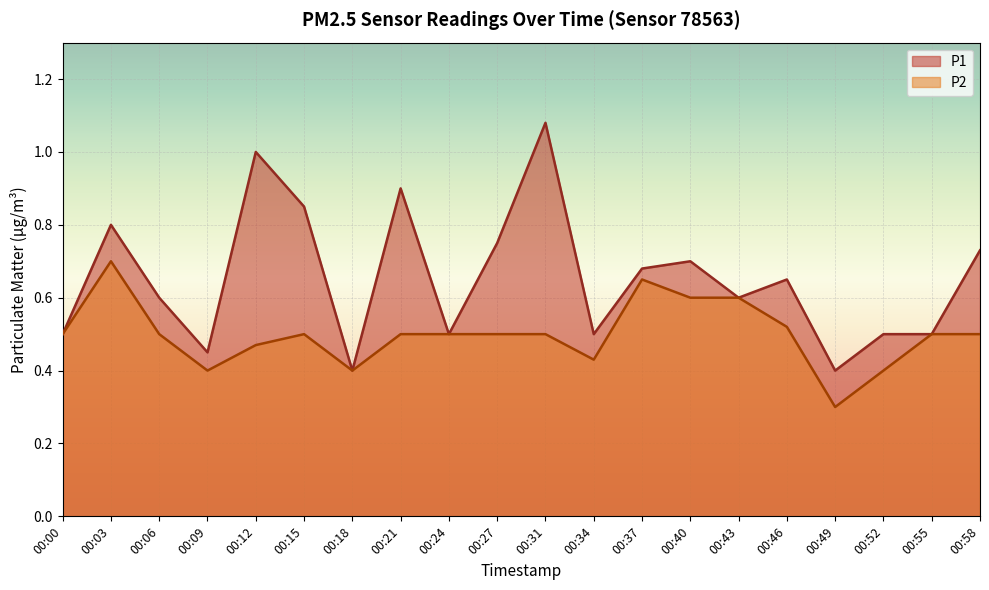

List the series in order of their peak value, highest first.

P1, P2